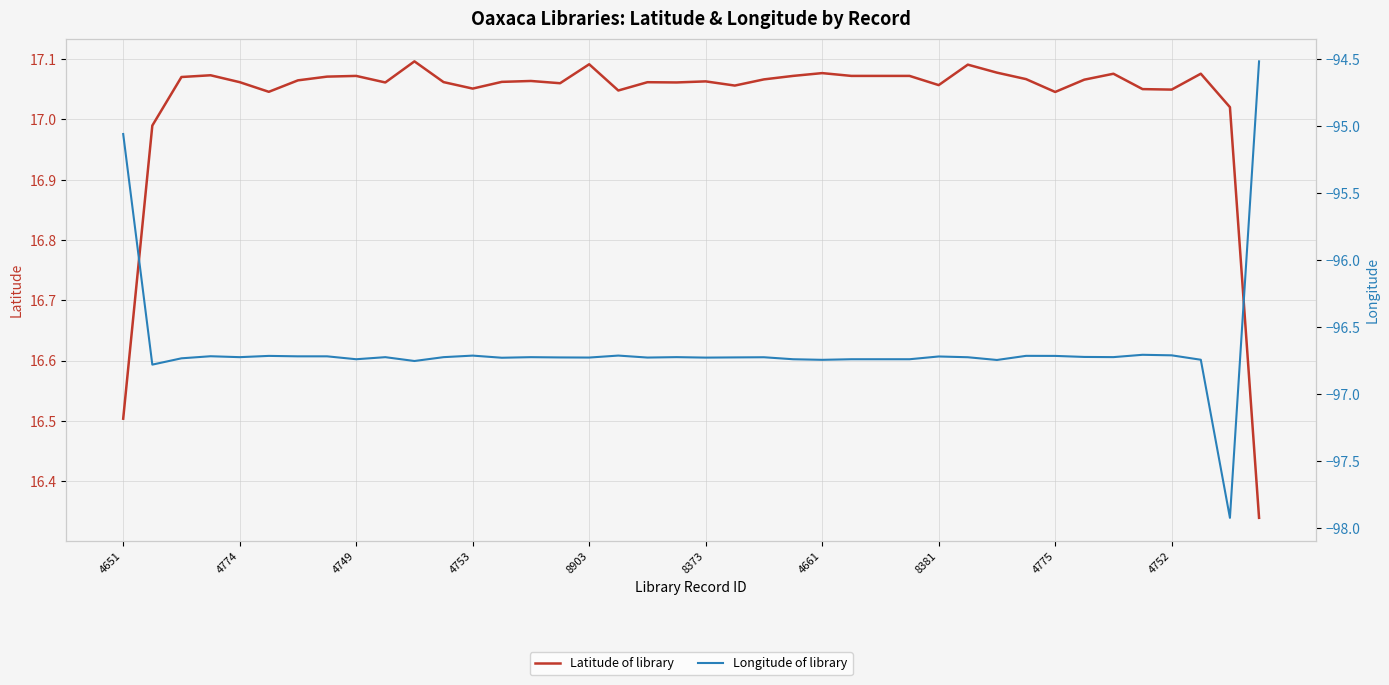

How many data points in Longitude of library are above -96?

2